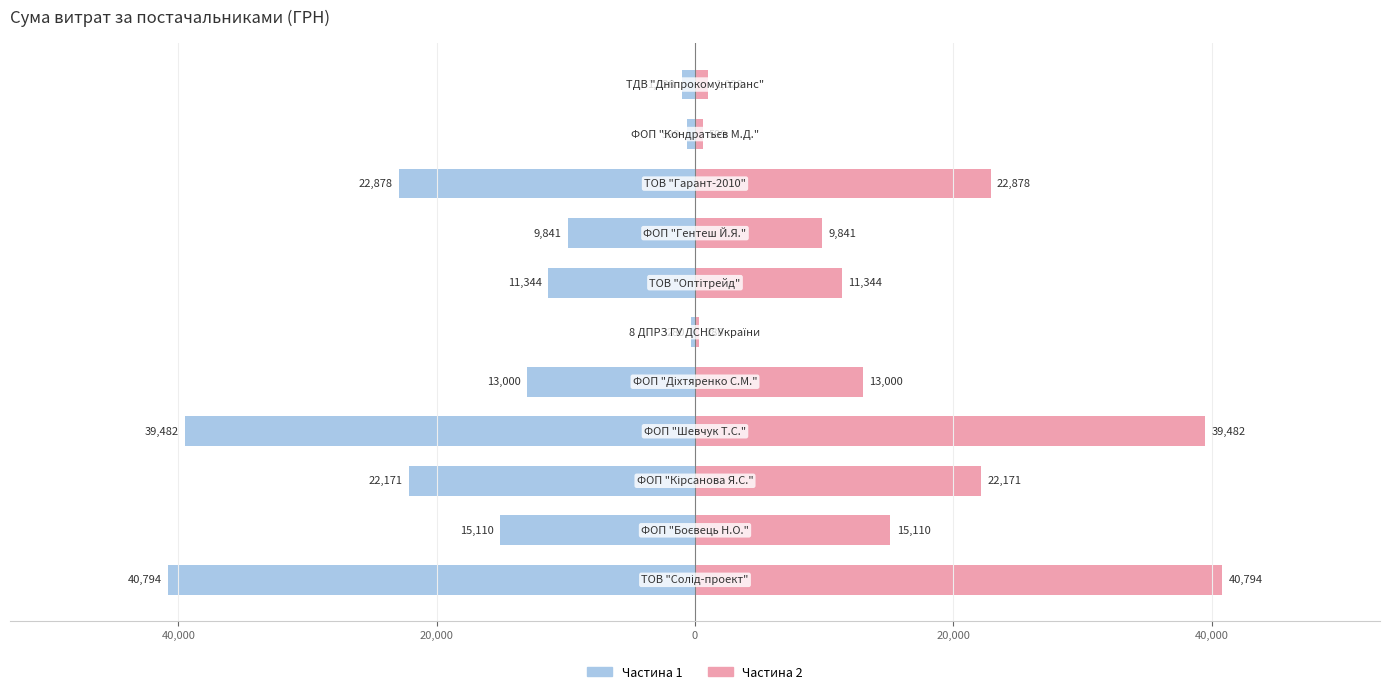

The value of Частина 1 at 40,000 is -280.7. True or false?

True